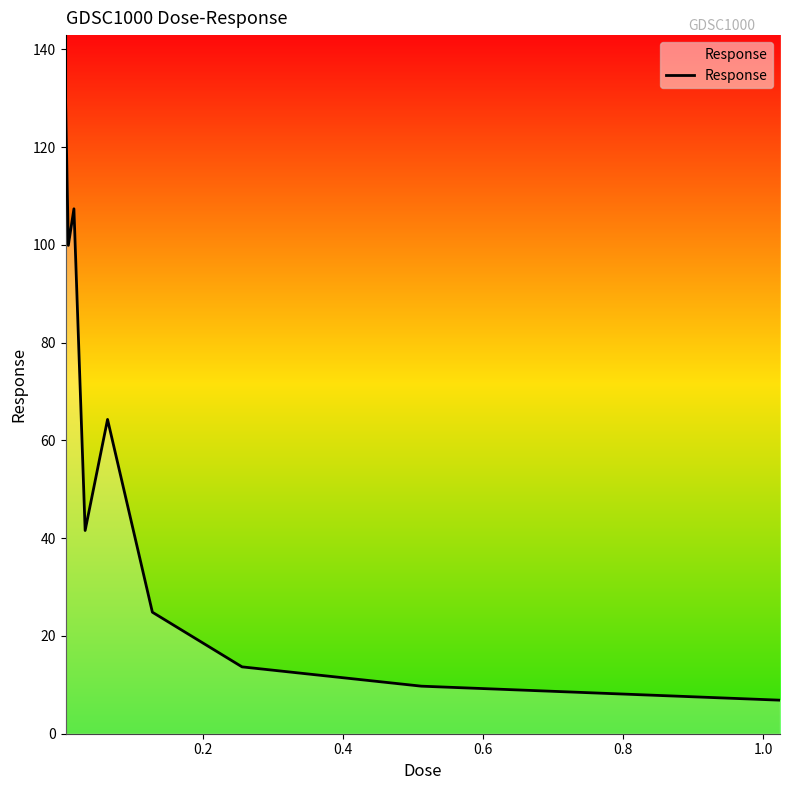

What is the greatest value displayed?

129.9